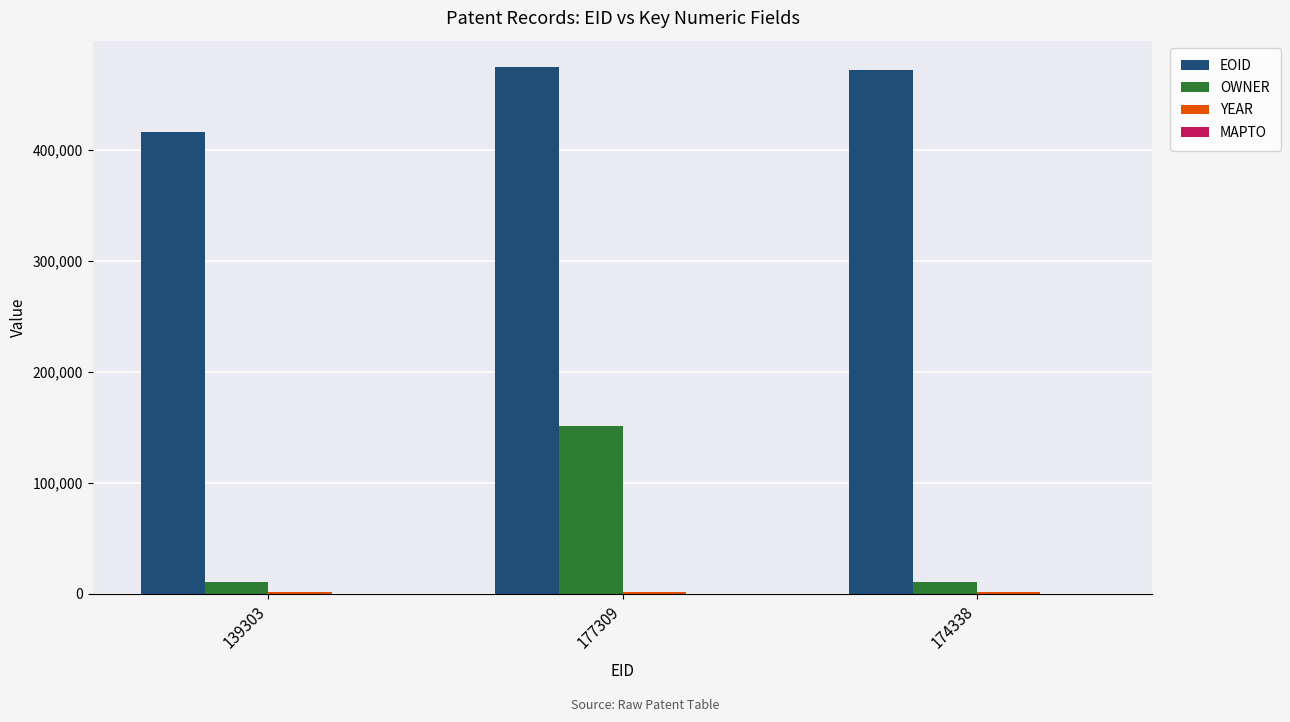

Are the bars grouped side by side (vs. stacked)?

Yes